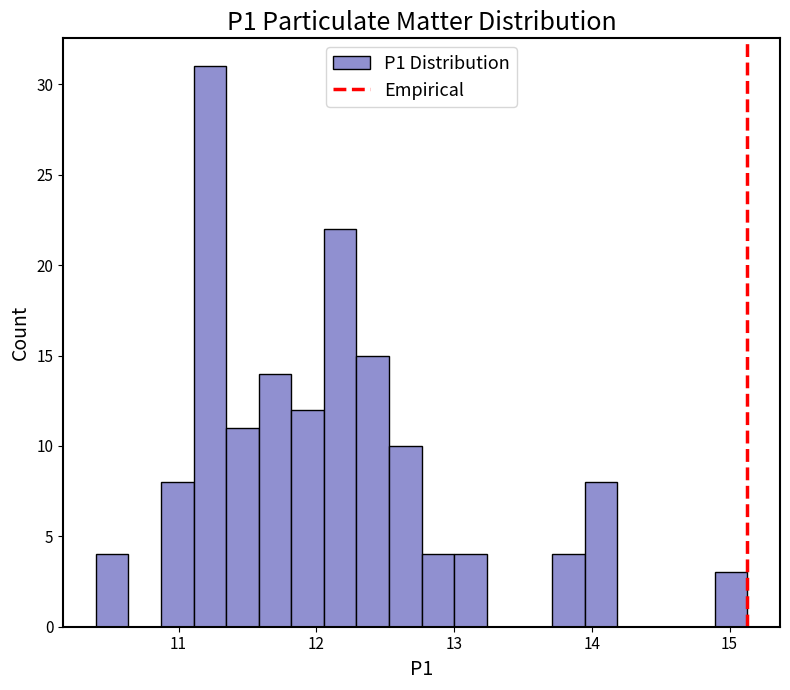

Read against the x-axis, roughly where is the centre of the tallest bar?

11.2